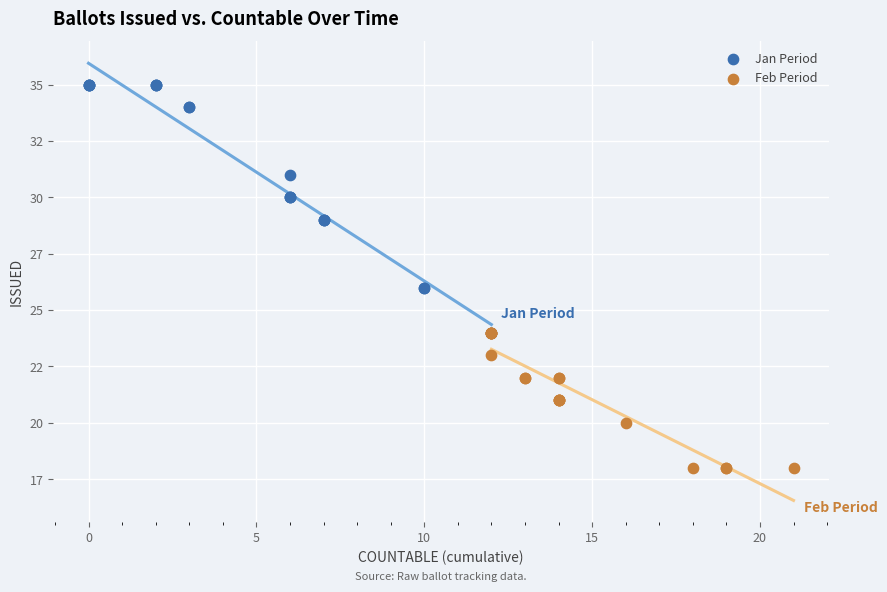

What are all the series names shown in the legend?

Jan Period, Feb Period